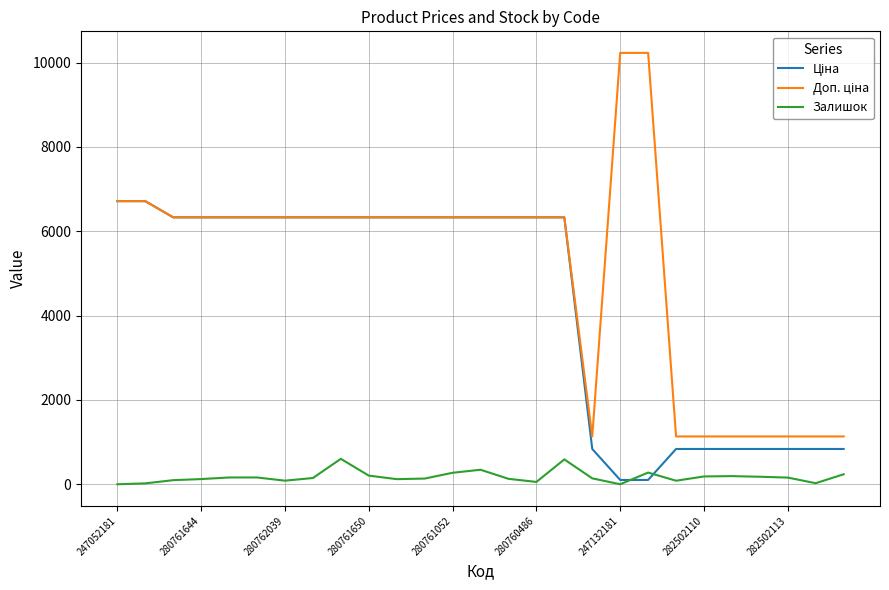

Is this an area chart (filled region under the line)?

No